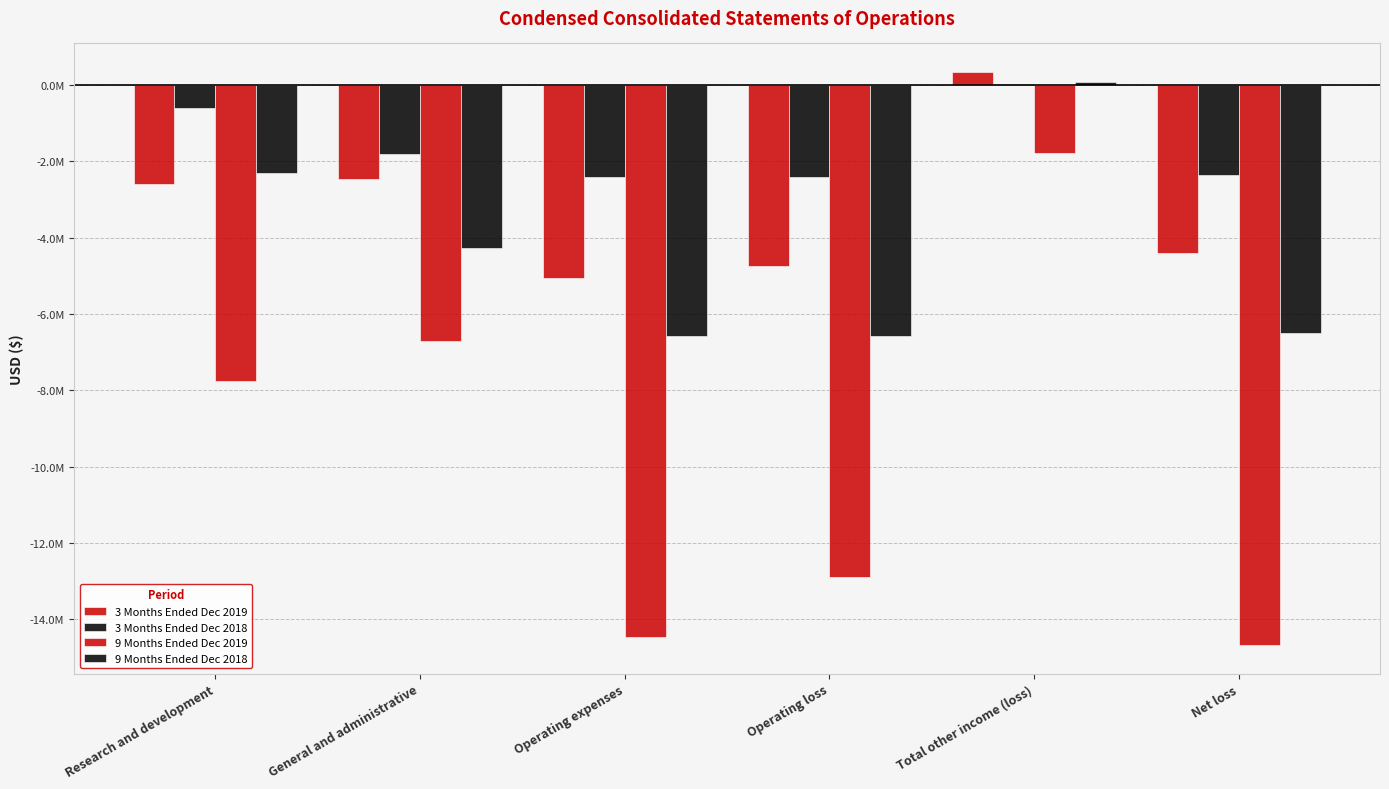

Is it true that 3 Months Ended Dec 2018 equals -3988384 at Operating loss?

False